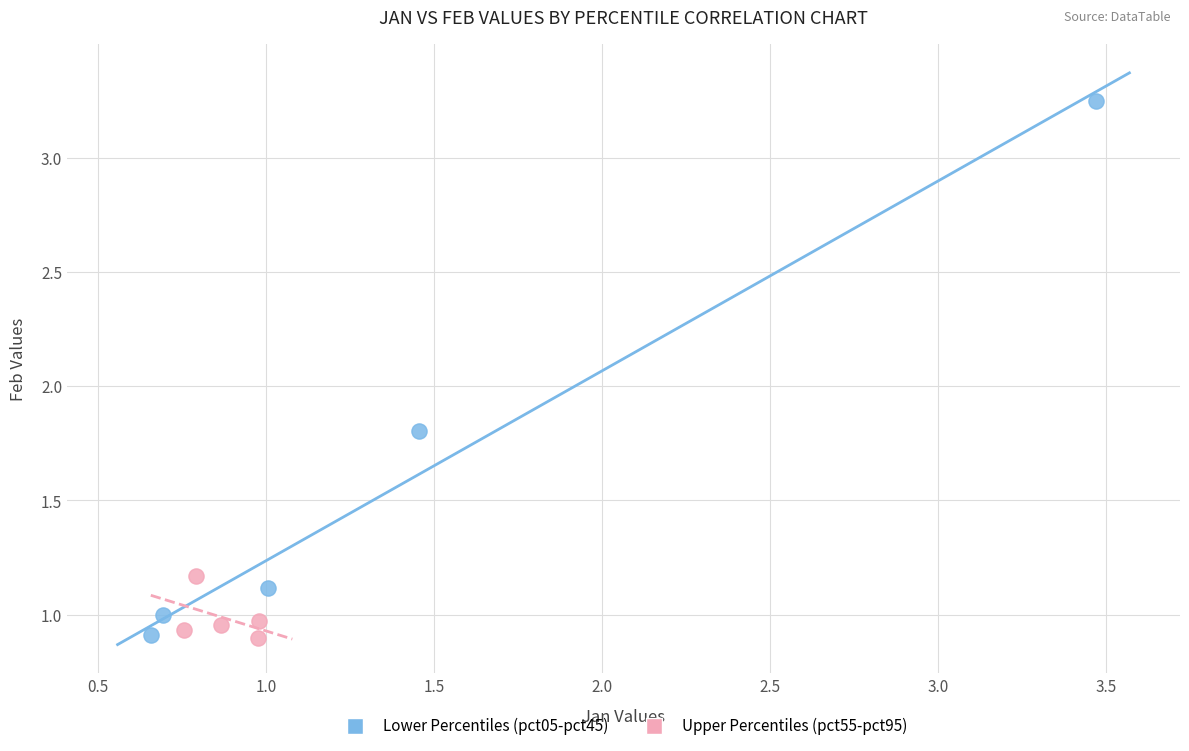

Which series has the widest spread of Y values?

Lower Percentiles (pct05-pct45)